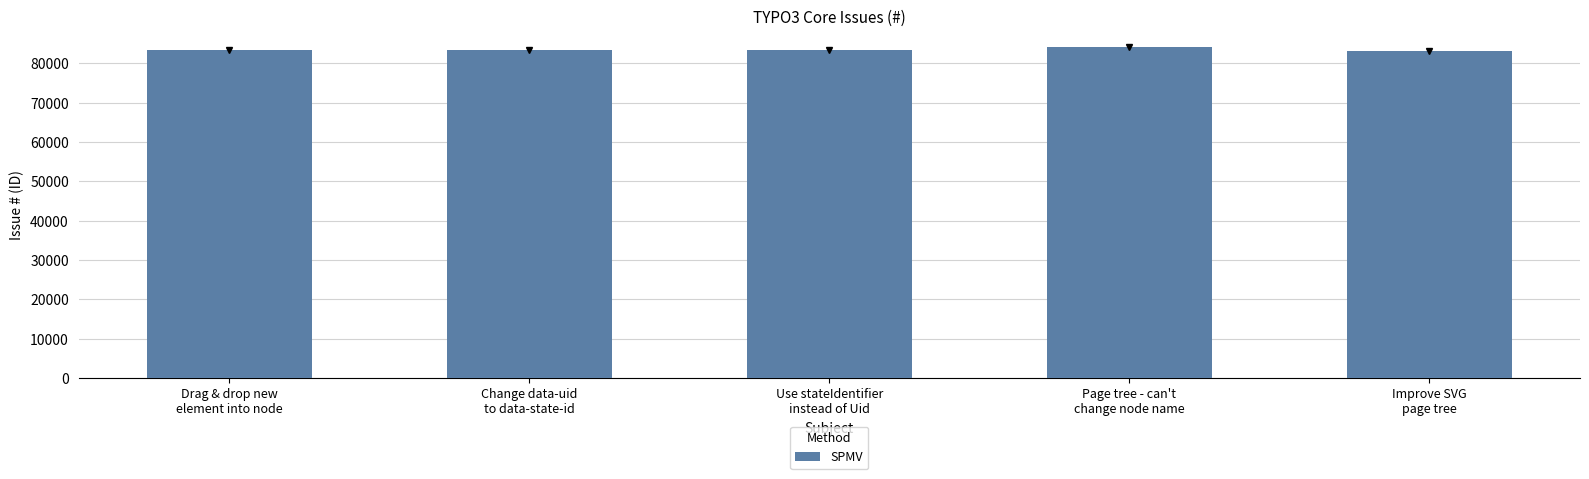

True or false: the data shows 83280 at Use stateIdentifier
instead of Uid.

True